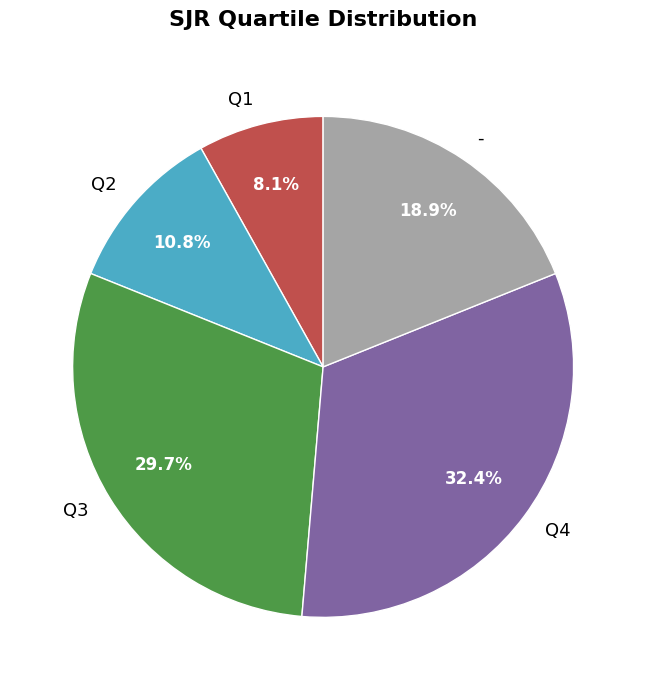

Which slice is the smallest?

Q1